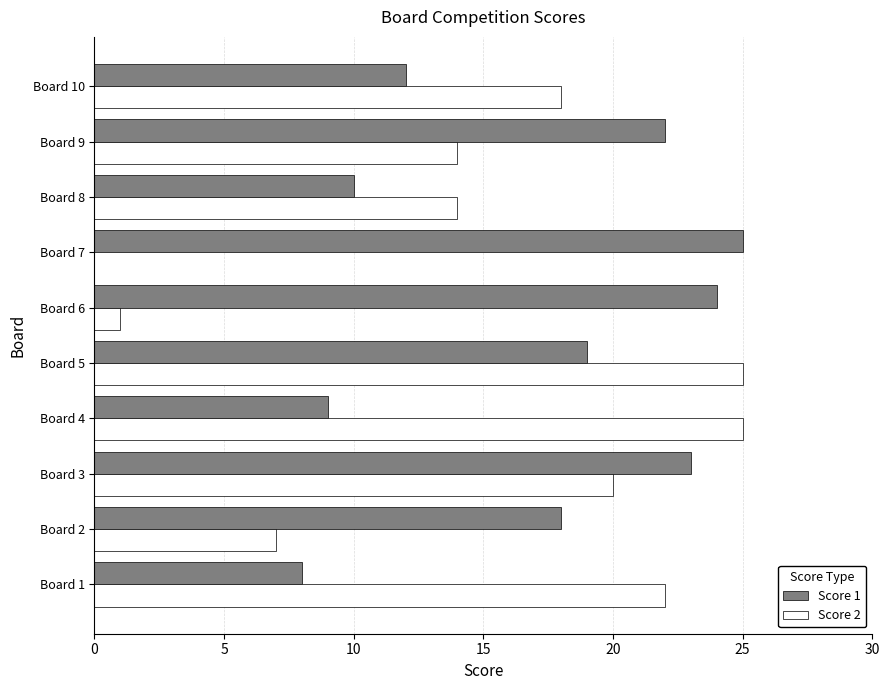

The Score 1 series shows 10 at Board 8. True or false?

True